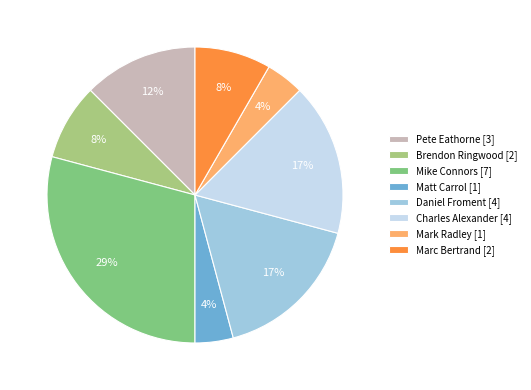

To the nearest percent, what is the combined percentage of Charles Alexander and Pete Eathorne?

29%